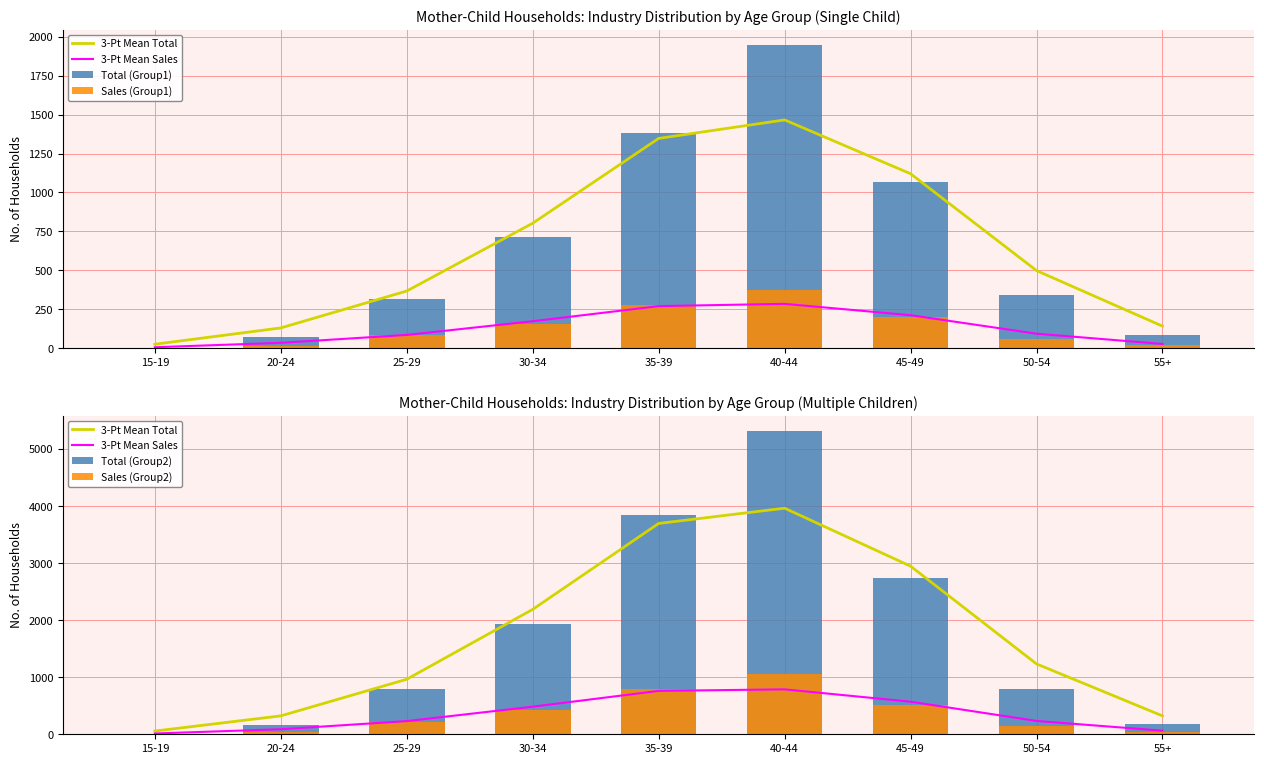

At how many categories does at least one series exceed 1085?

5